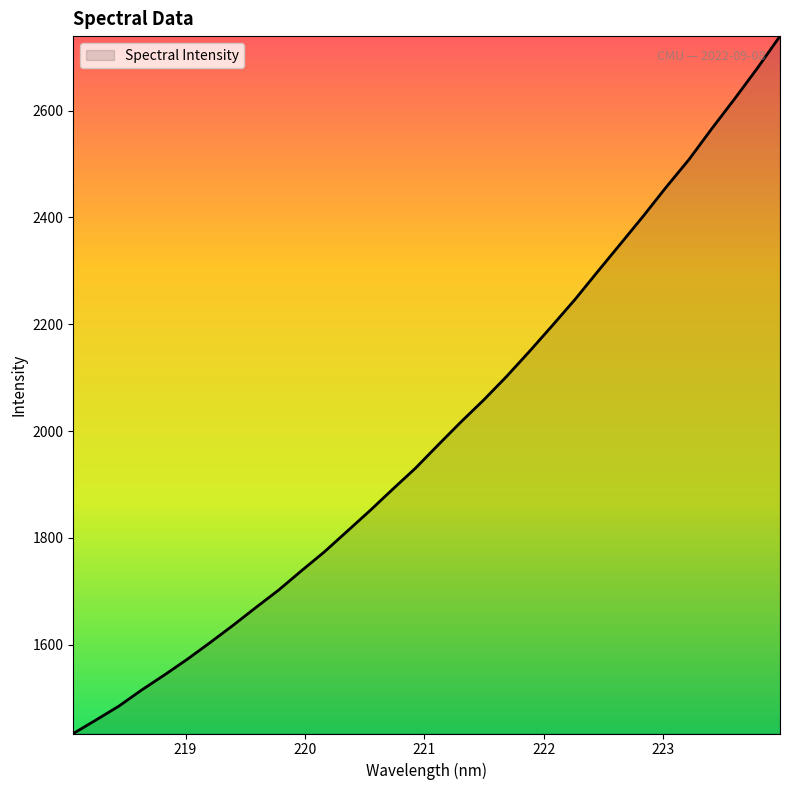

How many lines are shown in the chart?

1